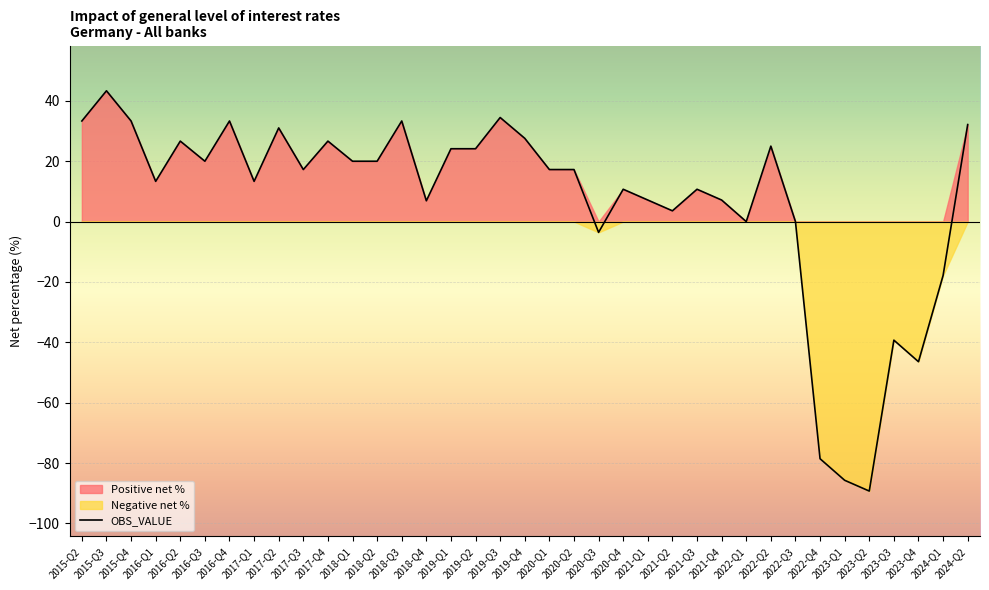

What is the maximum value shown in the chart?

43.3